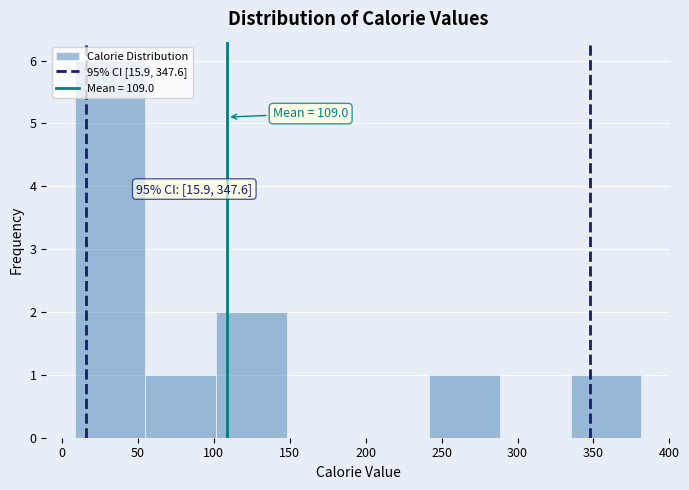

Which range on the x-axis has the tallest bar?

10 to 55